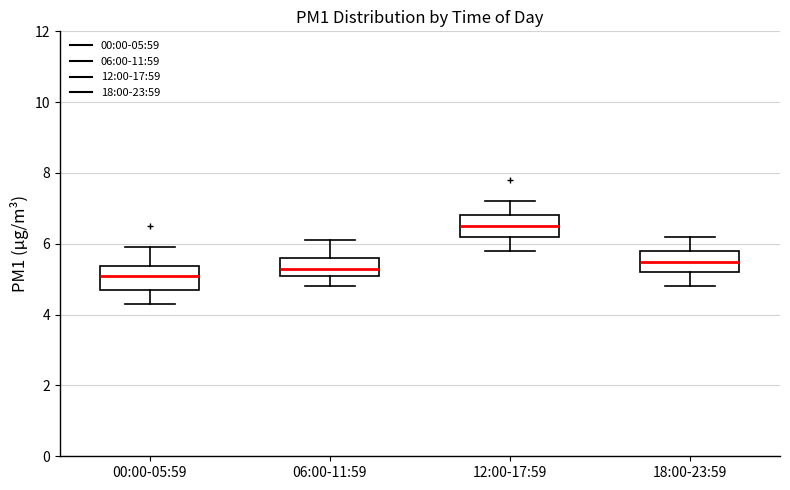

Which box has the lowest median line?

00:00-05:59